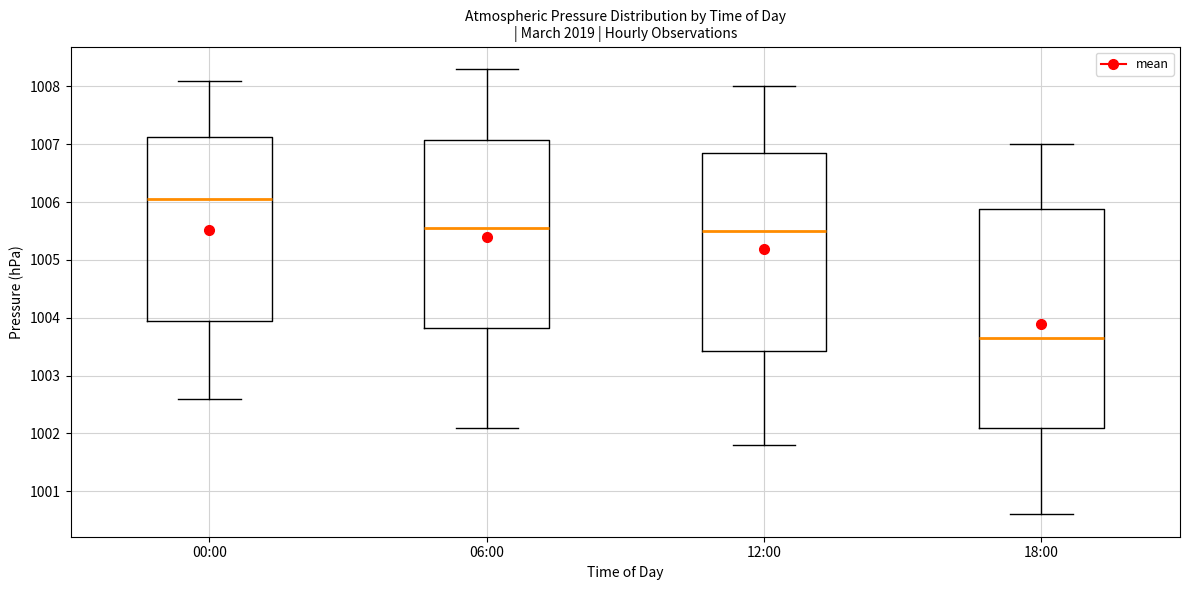

Where does the median line of the box for 00:00 sit on the y-axis? The values are not printed on the chart, so give them approximately, as read against the axis.

1006.1